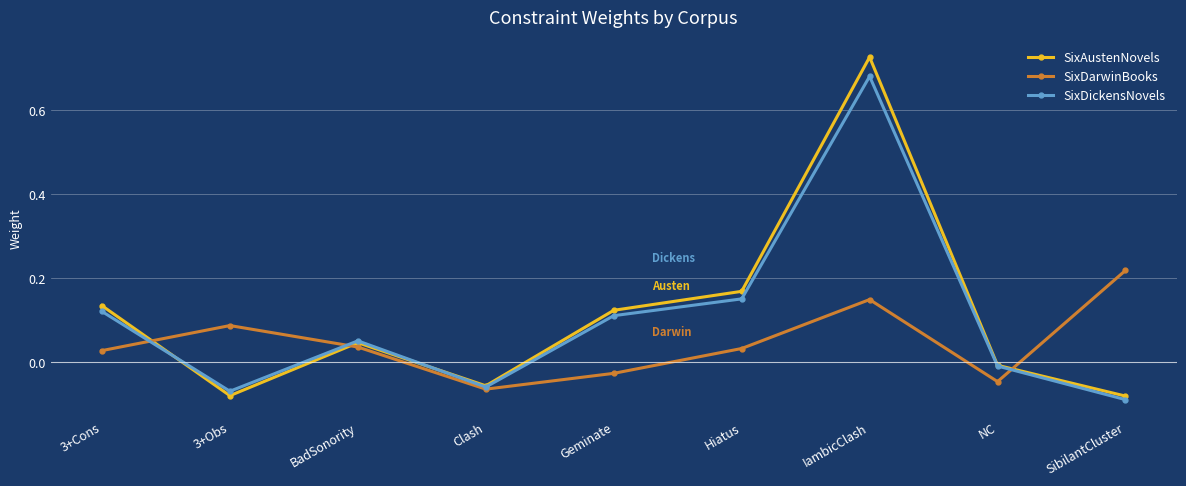

Rank the series by their average value, from lowest to highest.

SixDarwinBooks, SixDickensNovels, SixAustenNovels